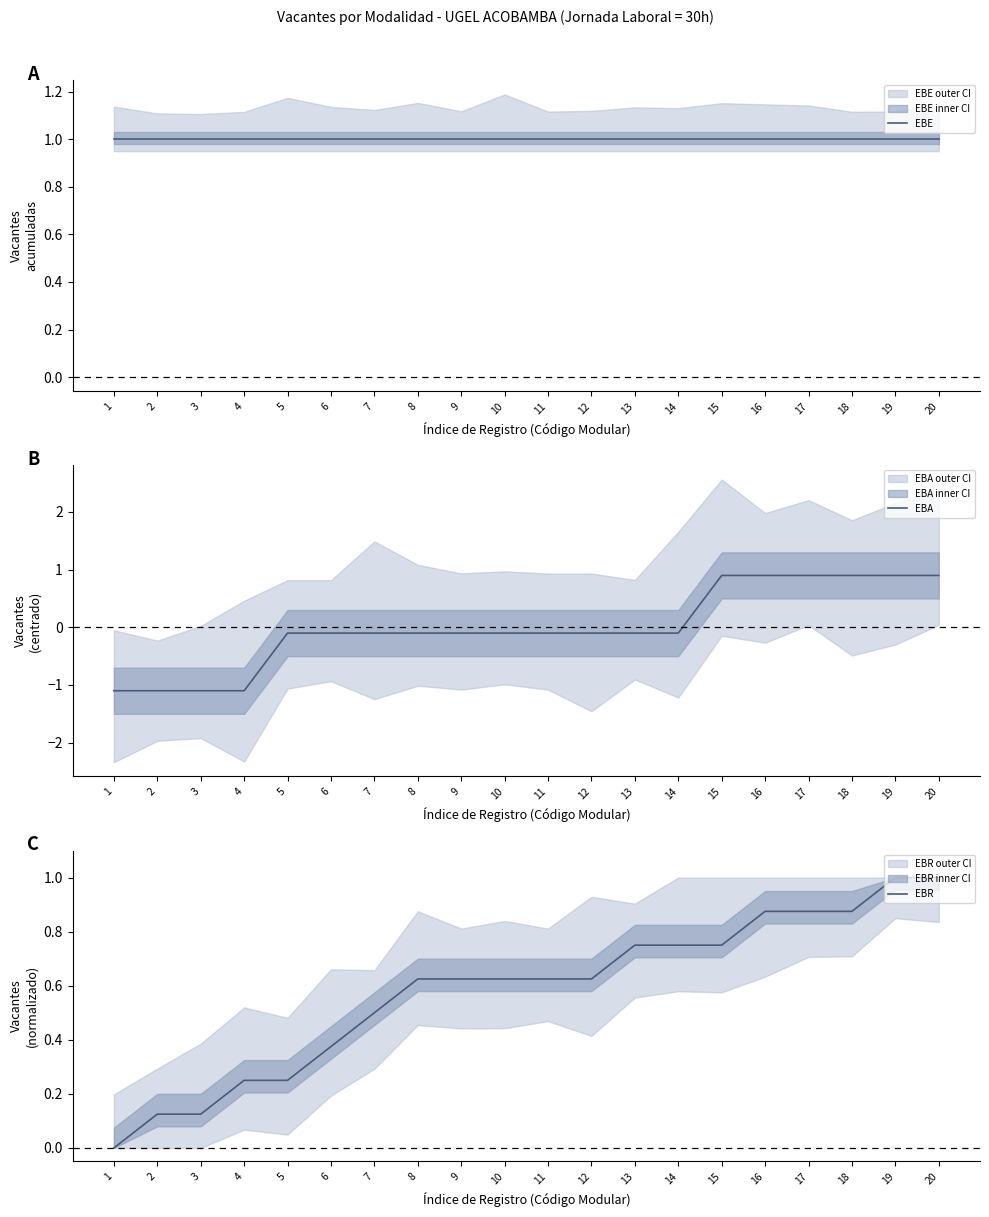

How many times do EBA and EBR cross each other?

2